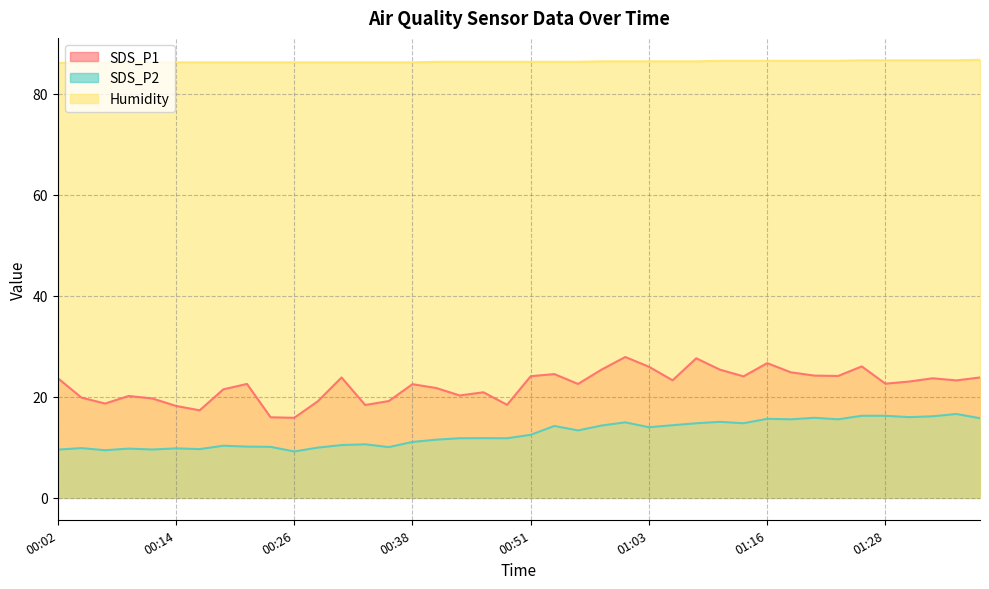

True or false: SDS_P2 has a value of 16.0 at 00:16.

False